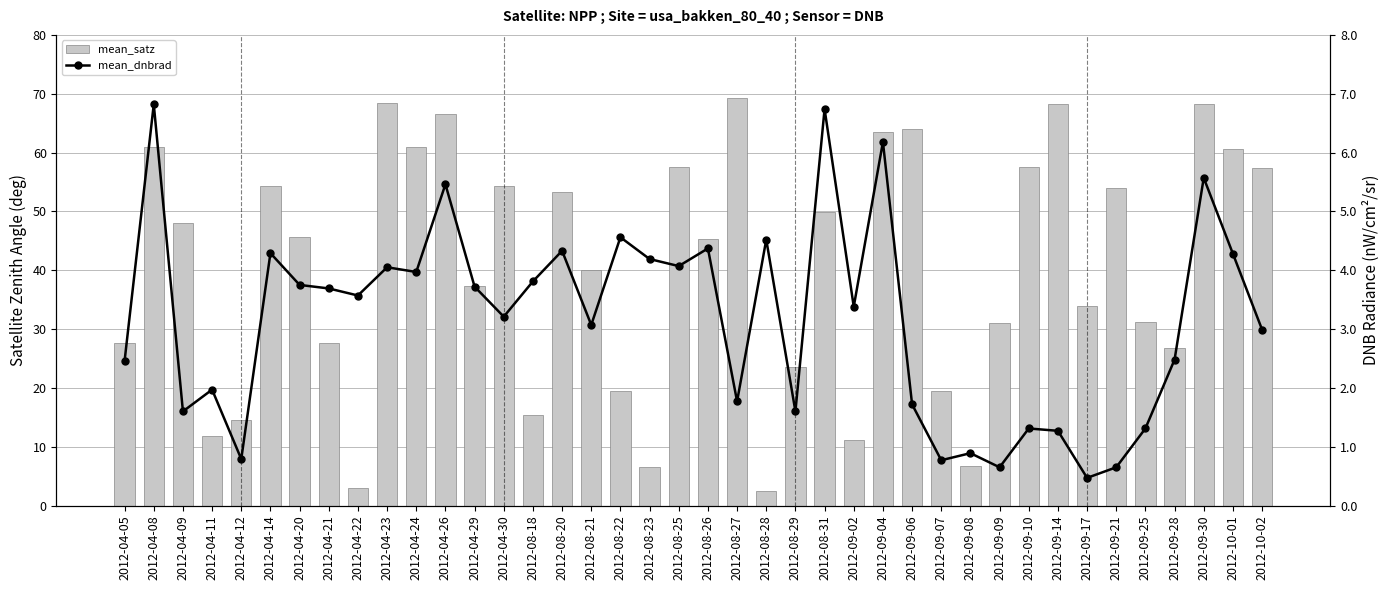

True or false: mean_satz has a value of 7.7 at 2012-08-18.

False